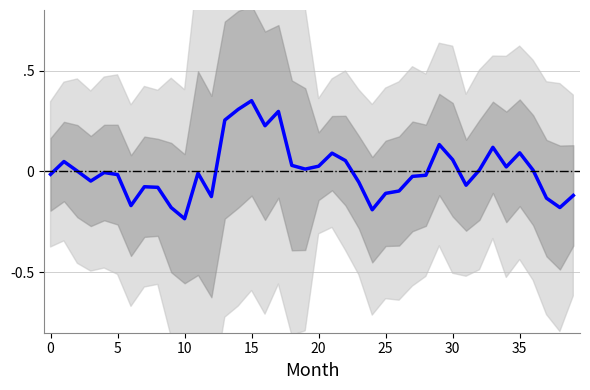

What is the difference between the maximum and second lowest values?

0.5